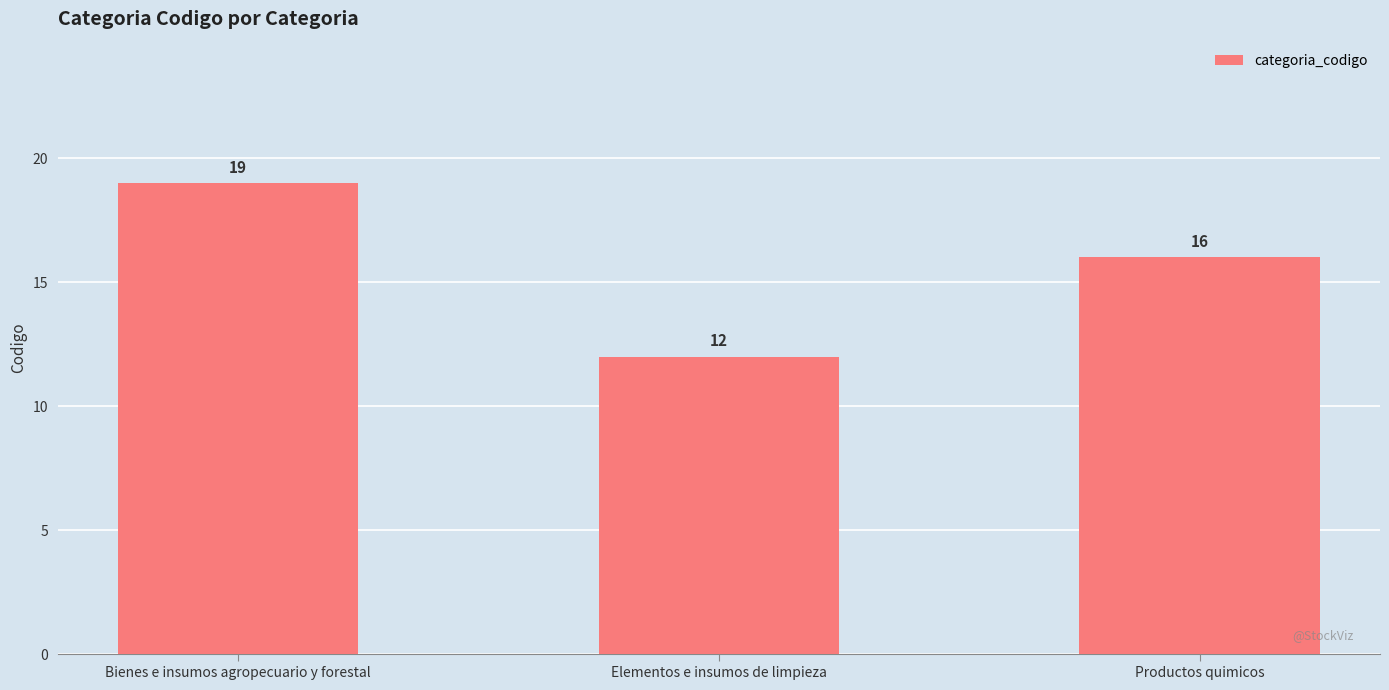

What is the smallest value displayed?

12